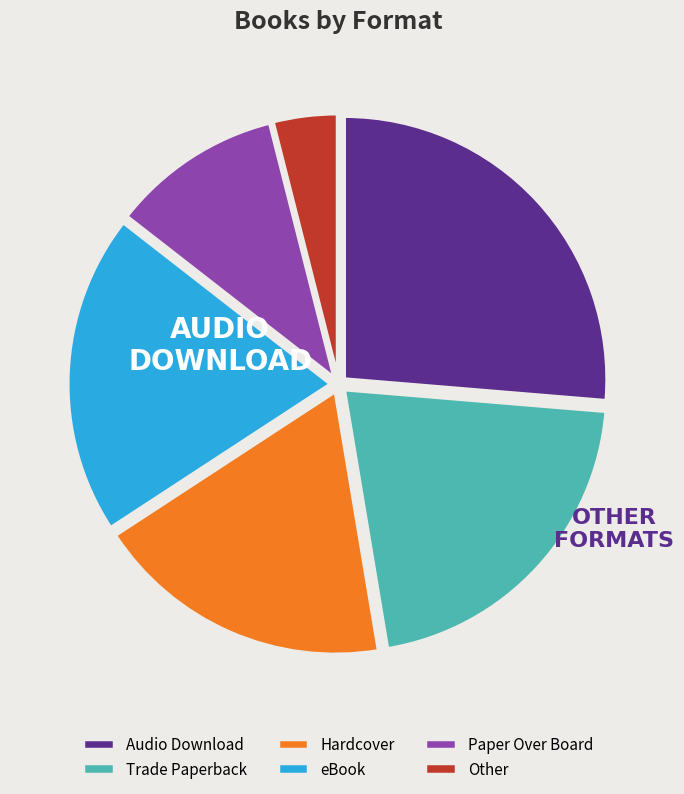

Between Other and Paper Over Board, which is larger?

Paper Over Board